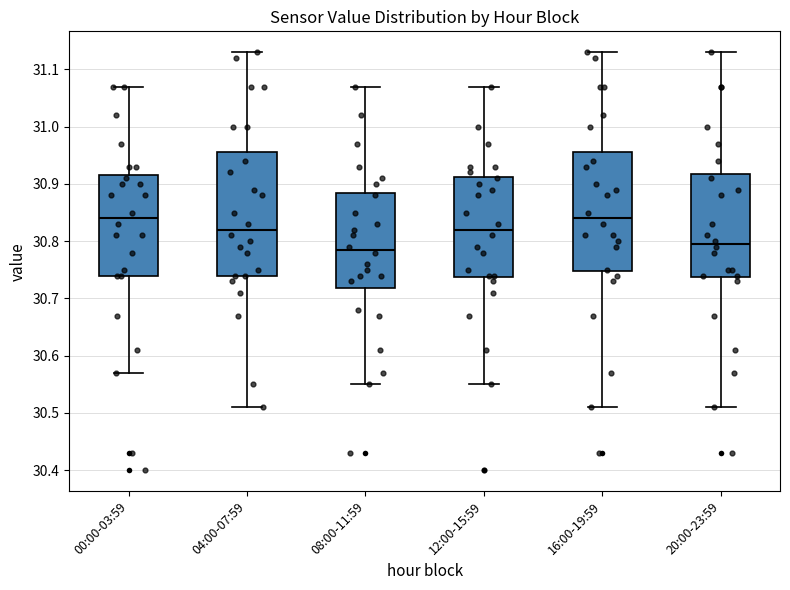

Where is the lower edge of the box for 00:00-03:59 on the y-axis? The values are not printed on the chart, so give them approximately, as read against the axis.

30.74